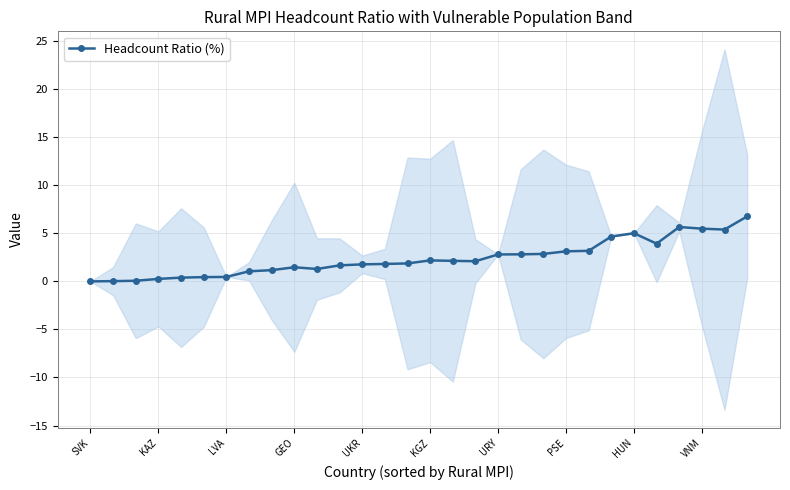

True or false: the data shows 2.1 at 16.

True